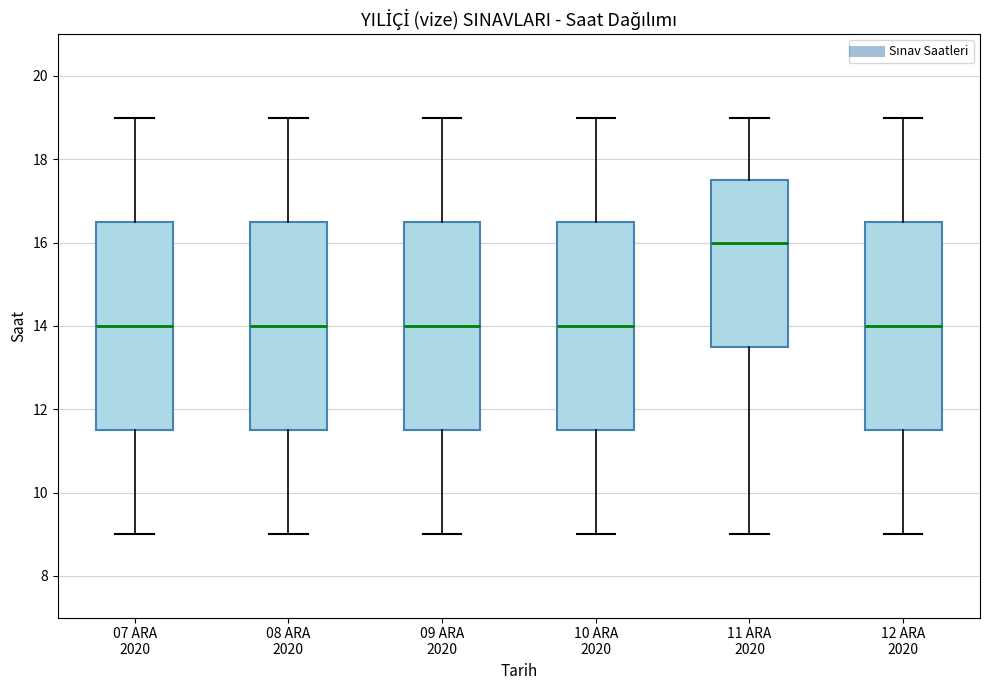

Which box's median line is the highest?

11 ARA 2020